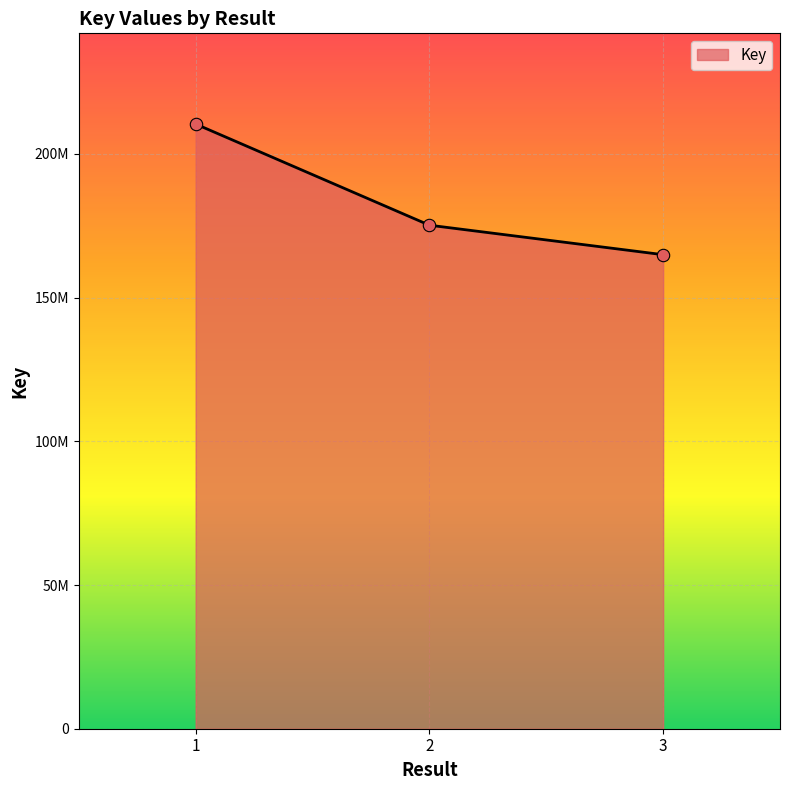

Approximately how many times larger is the value at 1 compared to 3?

1.3